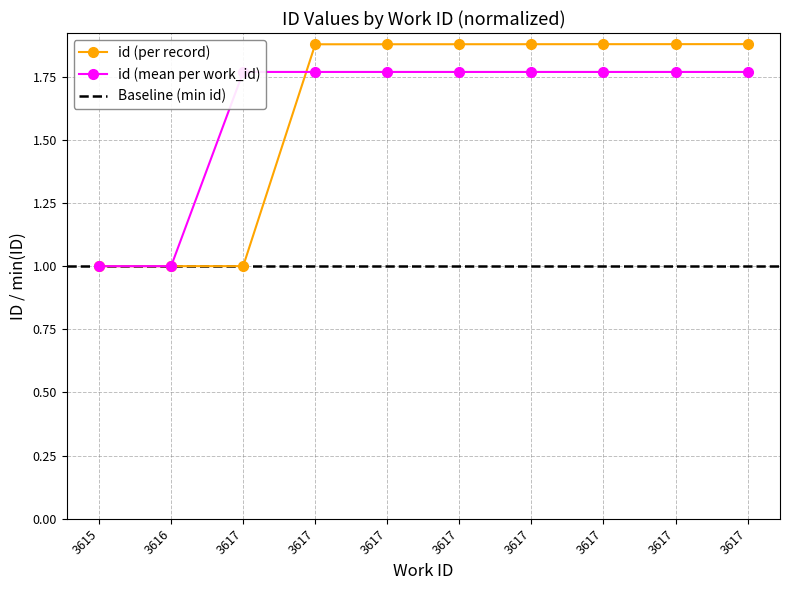

Reading left to right, list all the values displayed in this chart.

3615=1.0	3616=1.0	3617=1.0	3617=1.9	3617=1.9	3617=1.9	3617=1.9	3617=1.9	3617=1.9	3617=1.9